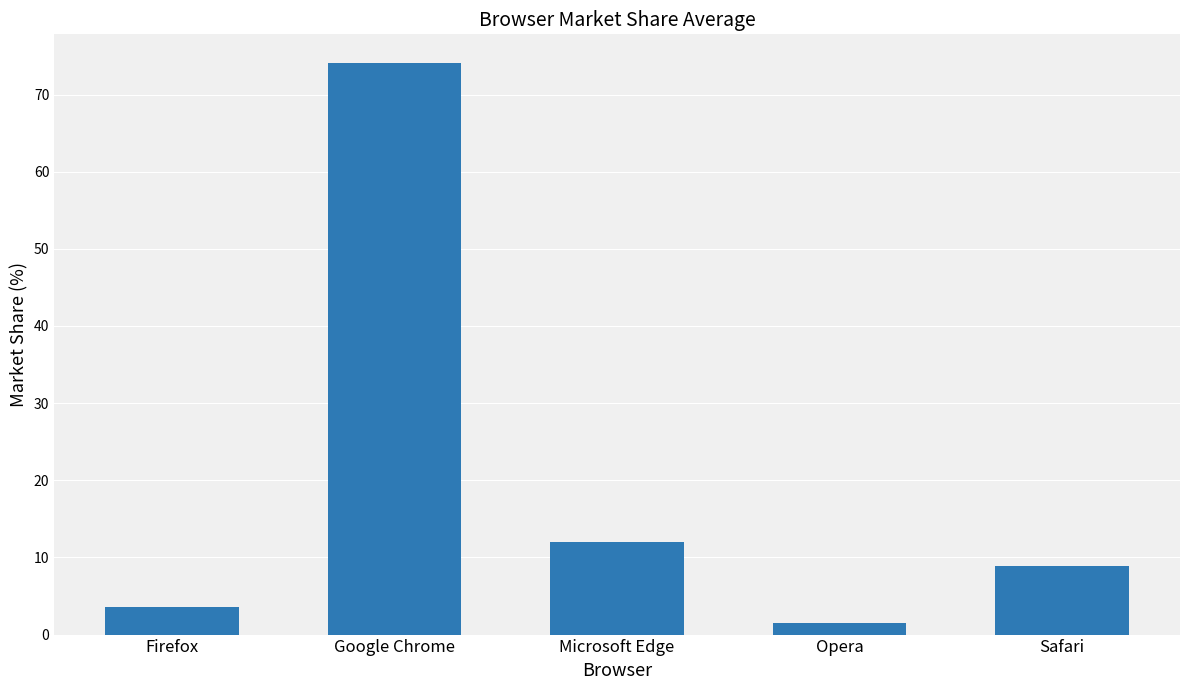

What is the average value?

20.0